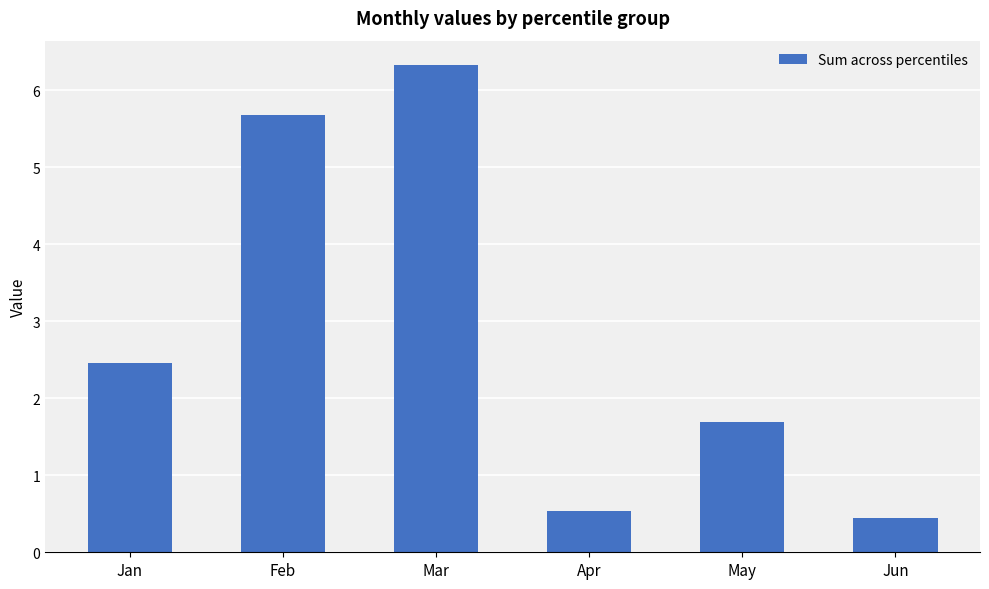

What is the average value?

2.9